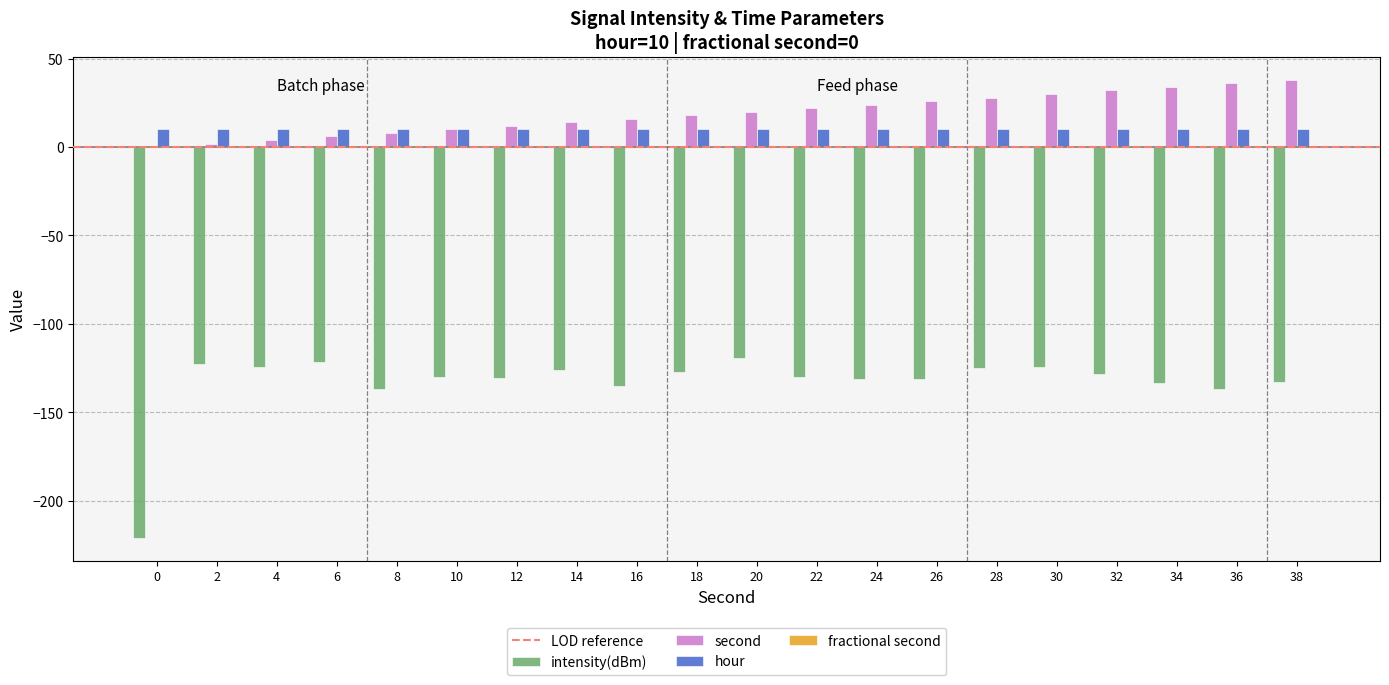

How many groups of bars are there?

20